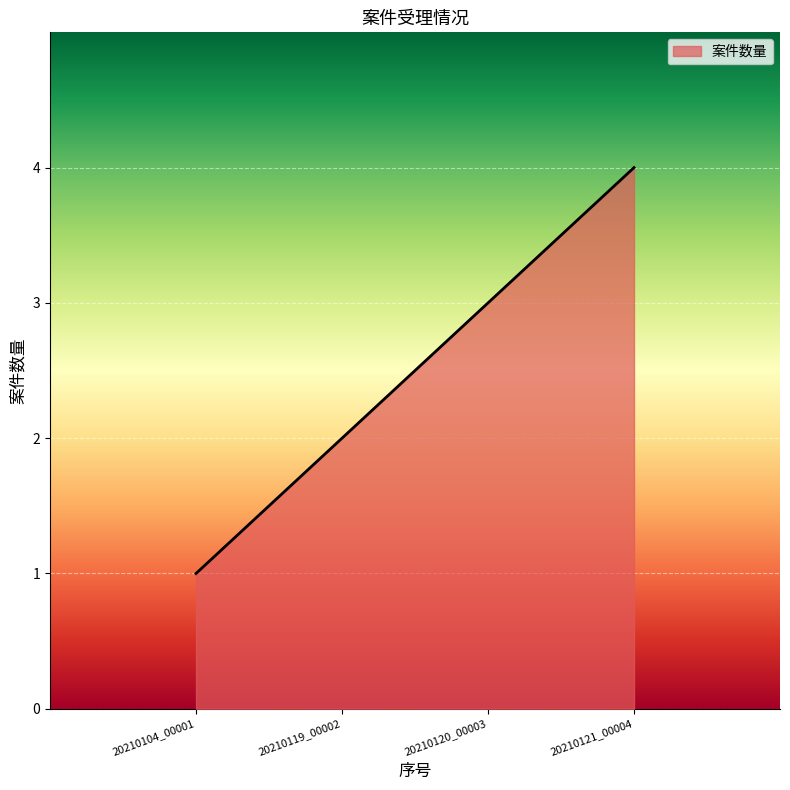

What value does the data have at 20210120_00003?

3